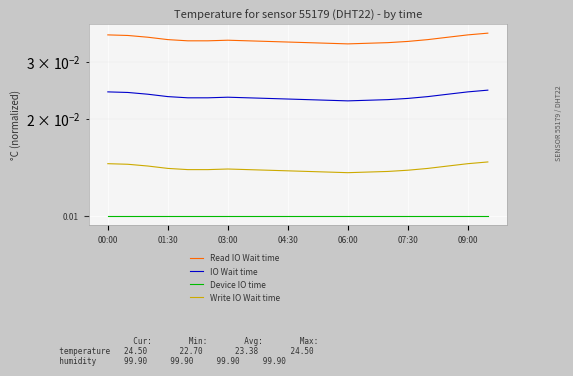

The value of Read IO Wait time at 7 is 0.0. True or false?

True